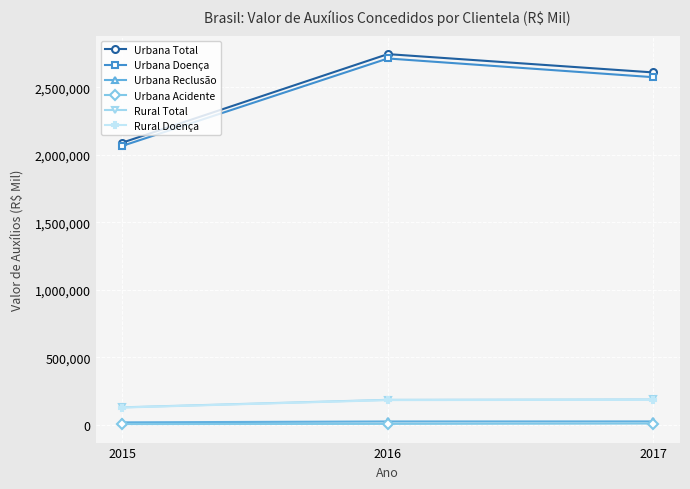

What is the value of the Urbana Doença point at the 2nd from the left?

2712479